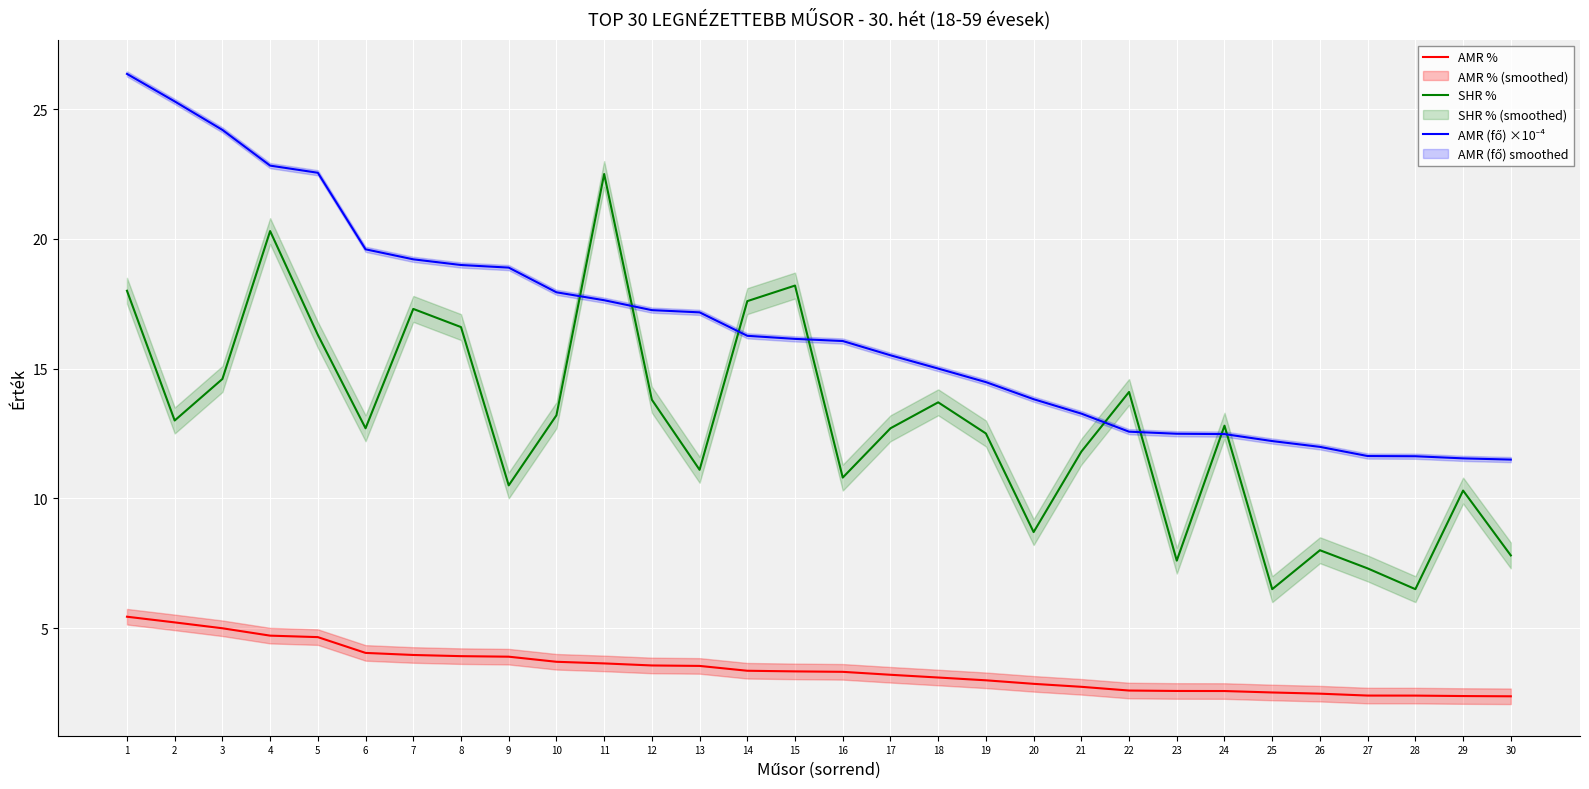

True or false: AMR (fő) ×10⁻⁴ and SHR % cross at least once.

True